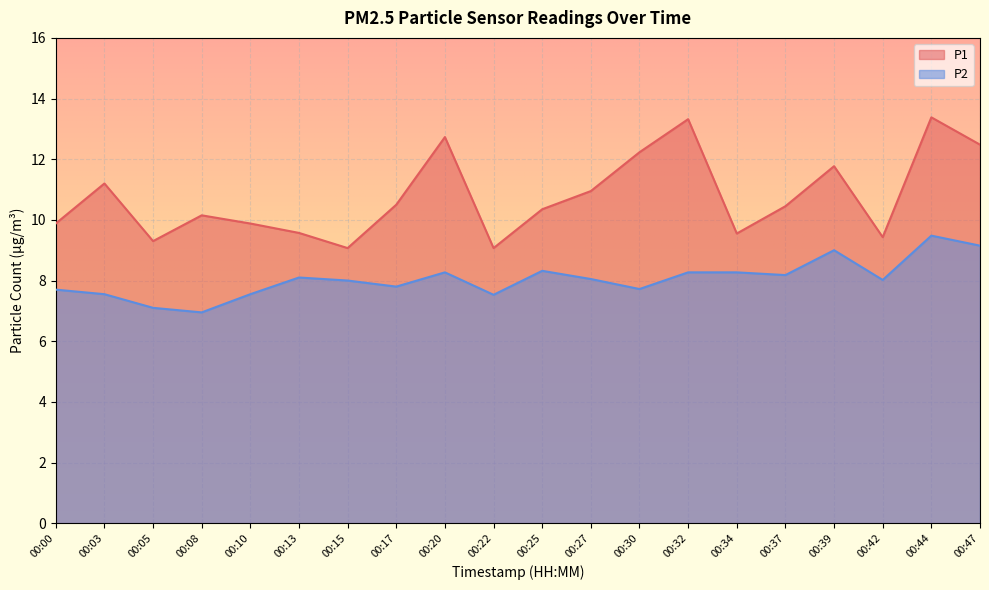

True or false: P2 and P1 cross at least once.

False